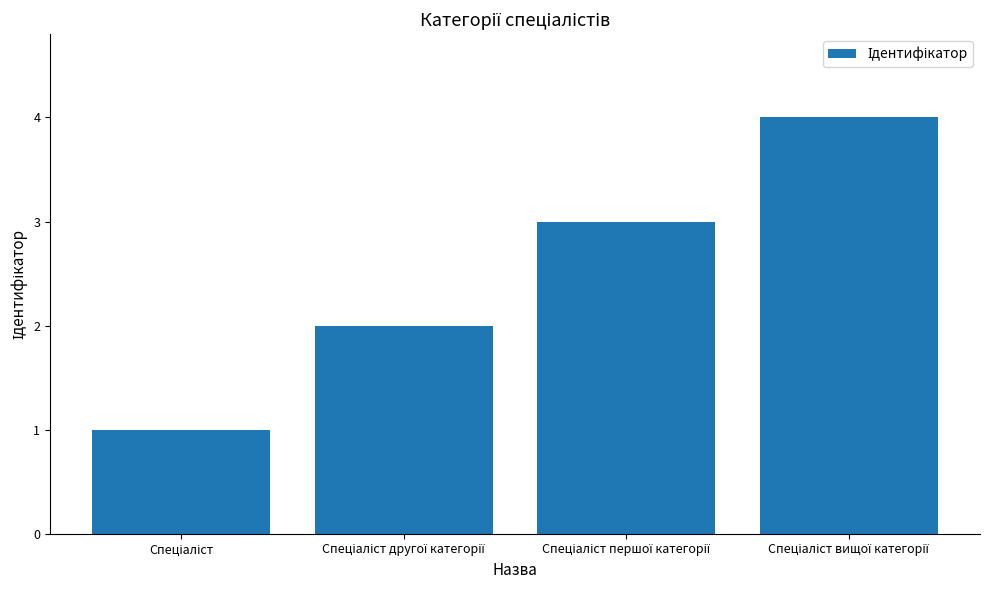

What is the sum of all values?

10